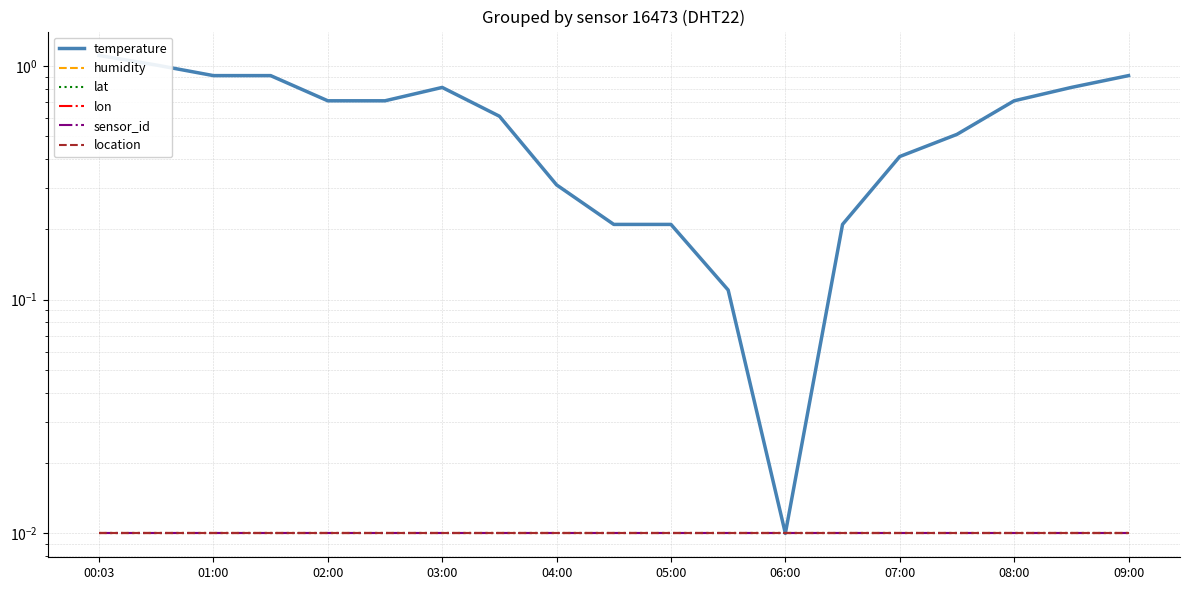

Between 01:00 and 08:00, which is larger?

01:00